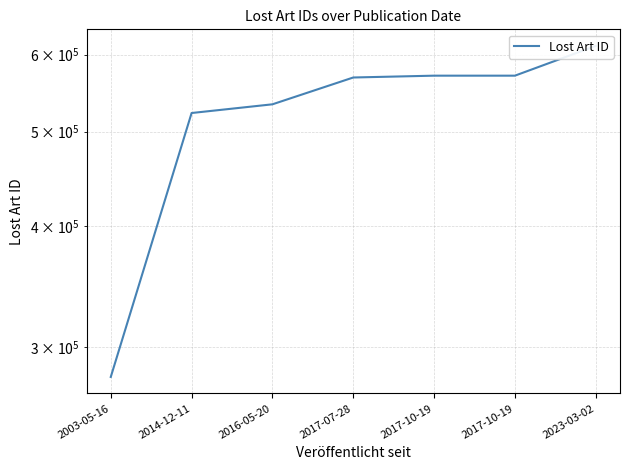

What is the maximum value shown in the chart?

612416